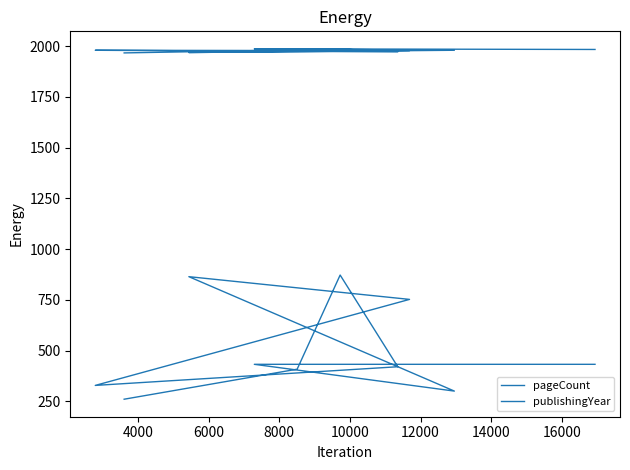

Is this an area chart (filled region under the line)?

No